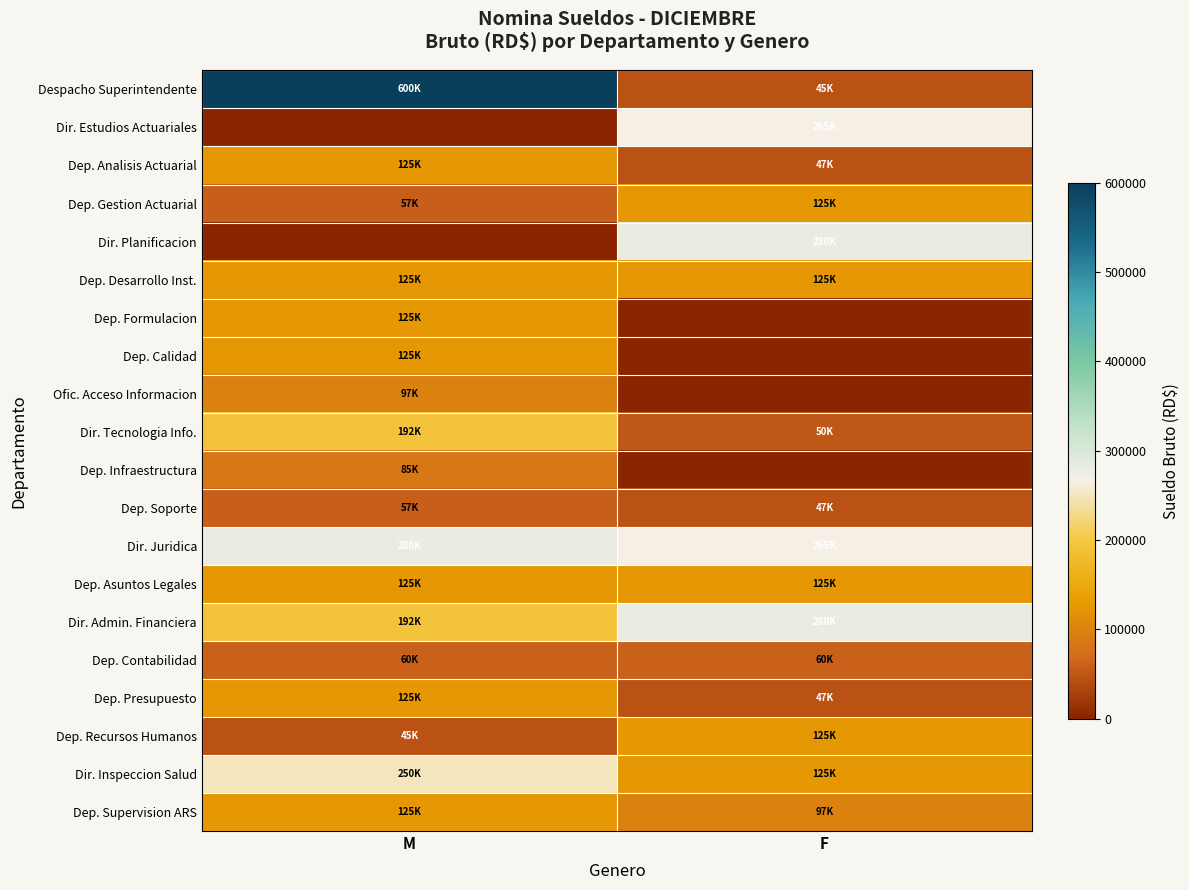

Count the number of categories in the chart.

2